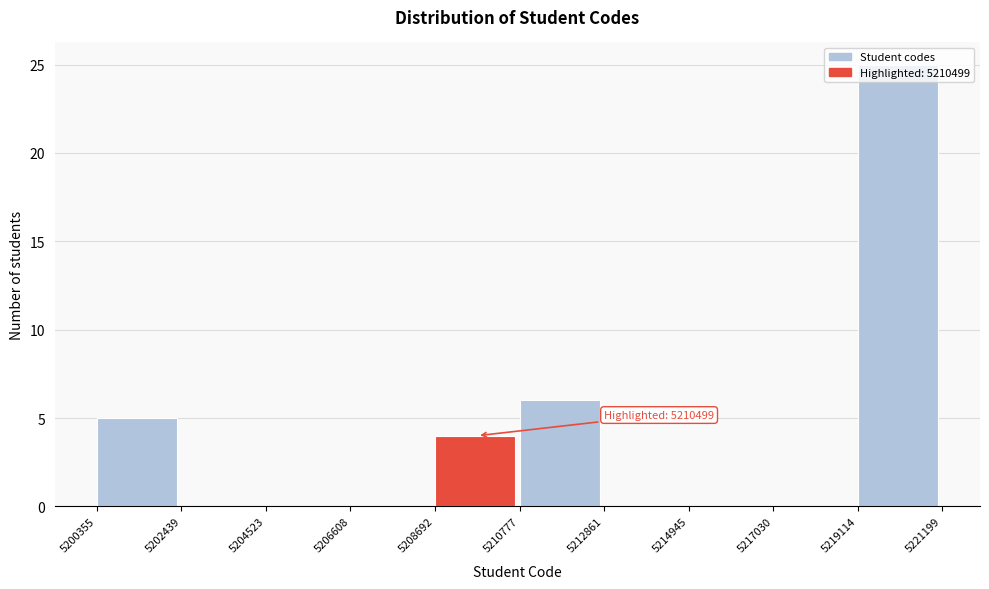

Which range on the x-axis has the tallest bar?

5219114 to 5221199